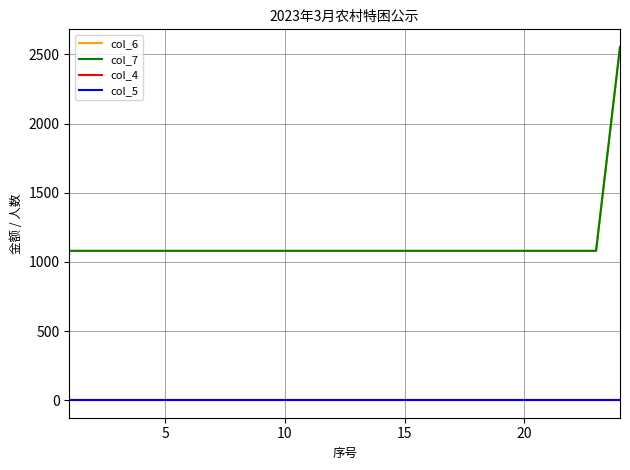

Which series has the largest total across all categories?

col_6